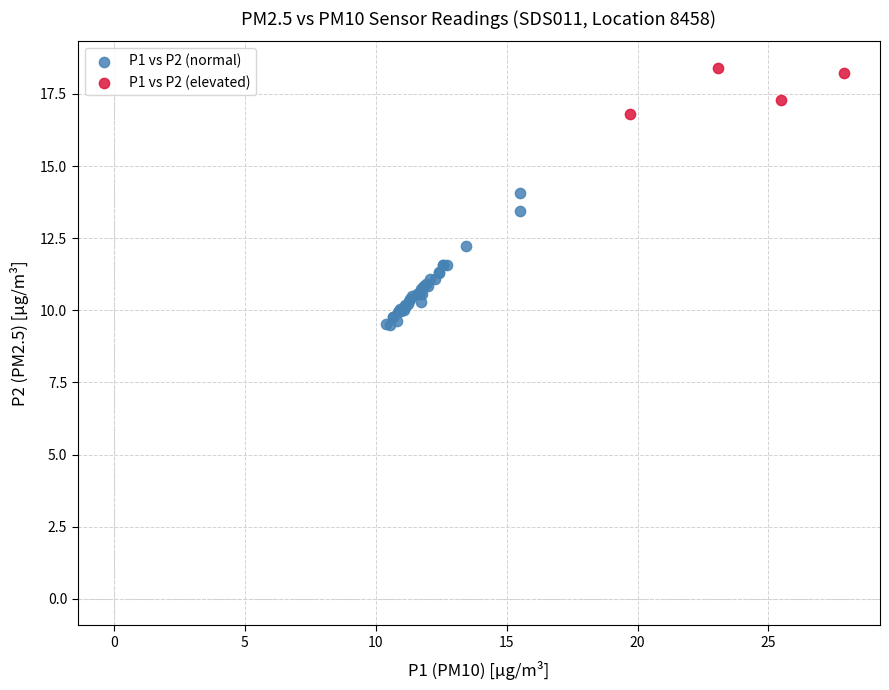

Which series has the widest spread of Y values?

P1 vs P2 (normal)